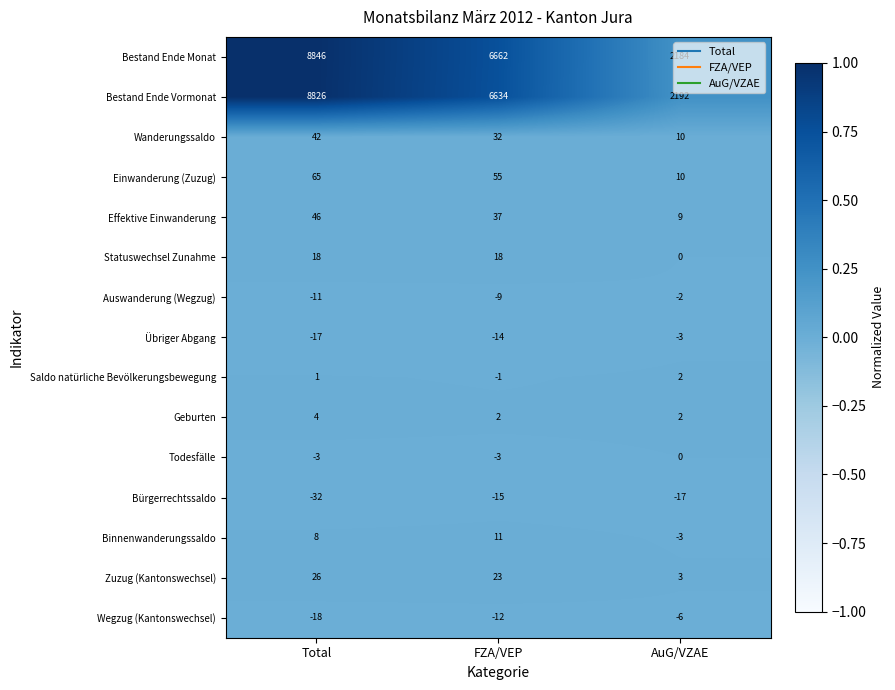

What is the difference between the highest and lowest values at AuG/VZAE?

2209